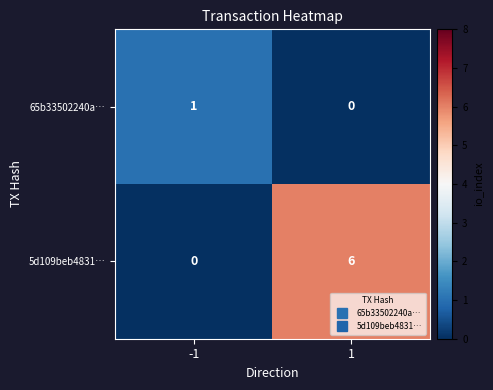

Reading right to left, what are all the values shown in this chart?

65b33502240a…: 1=0	-1=1
5d109beb4831…: 1=6	-1=0